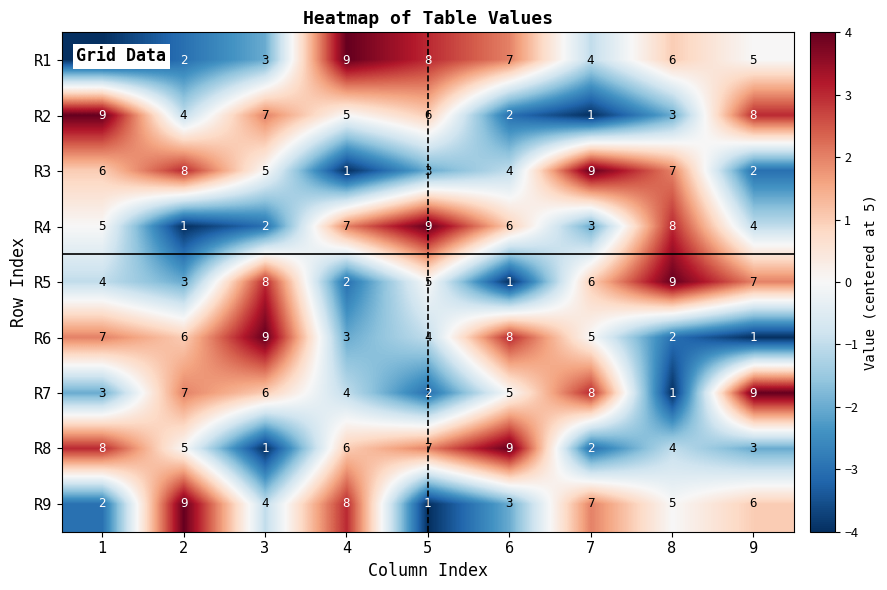

How many data points in R8 are less than 5?

4